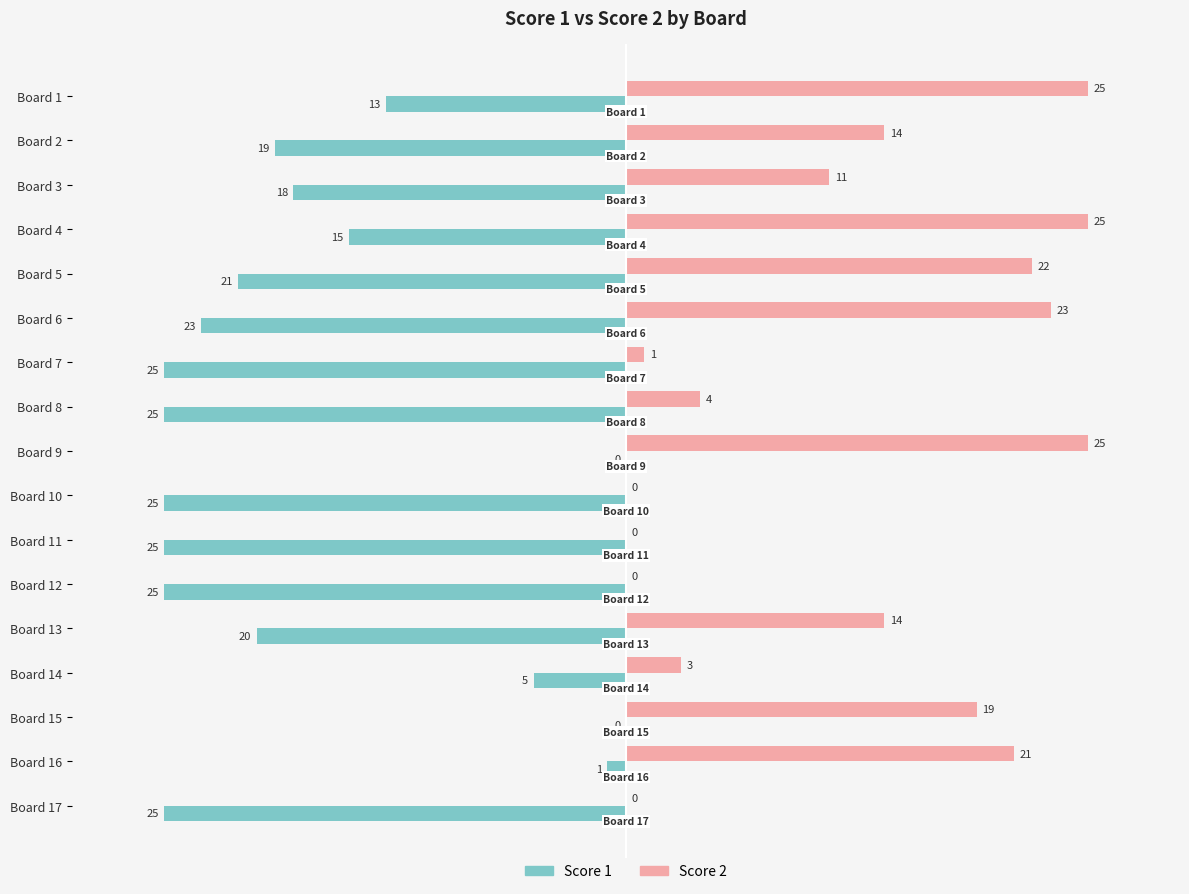

What is the sum of the Score 1 values at Board 13 and Board 4?

-35